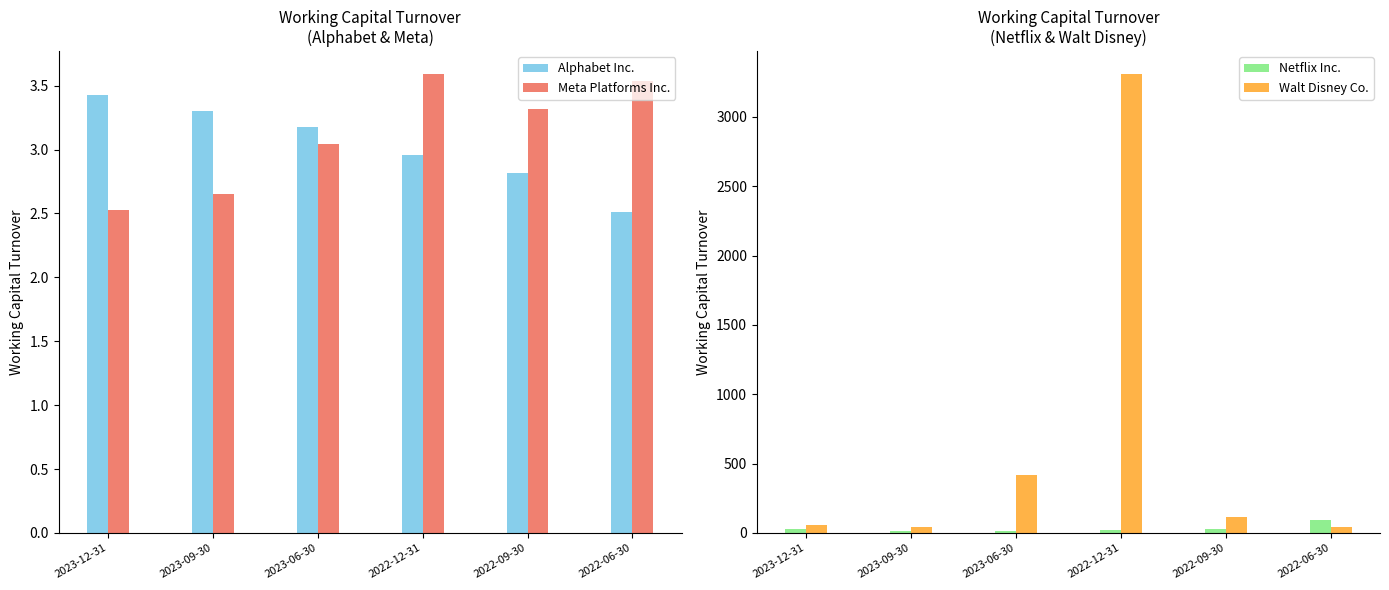

What is the label of the 1st bar from the right?

2022-06-30